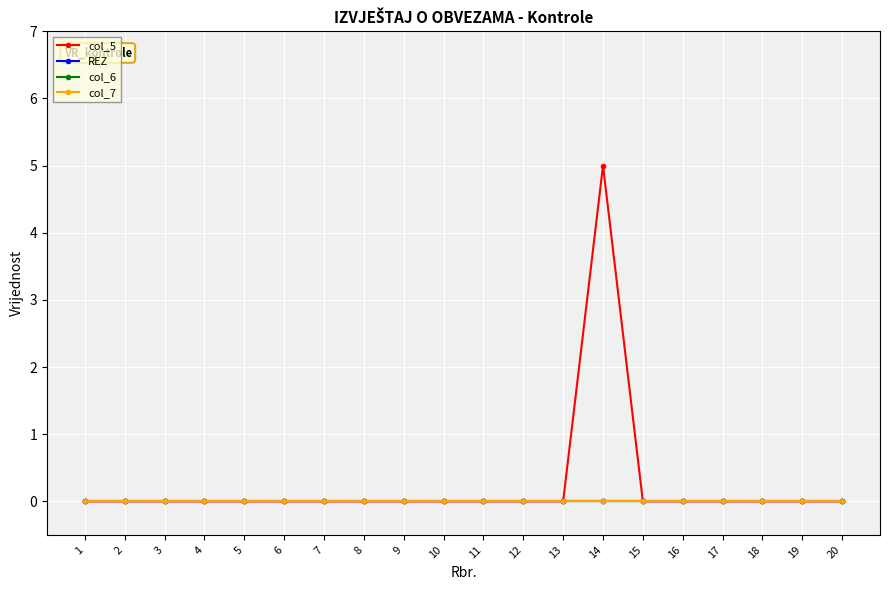

How many interior local peaks does the col_5 series have?

1